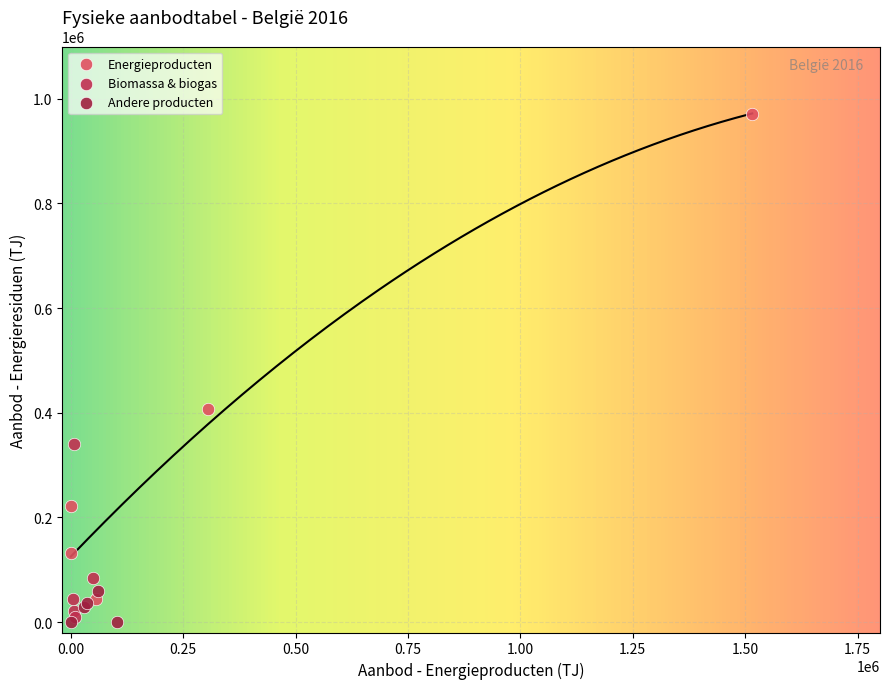

Which series has the widest spread of Y values?

Energieproducten